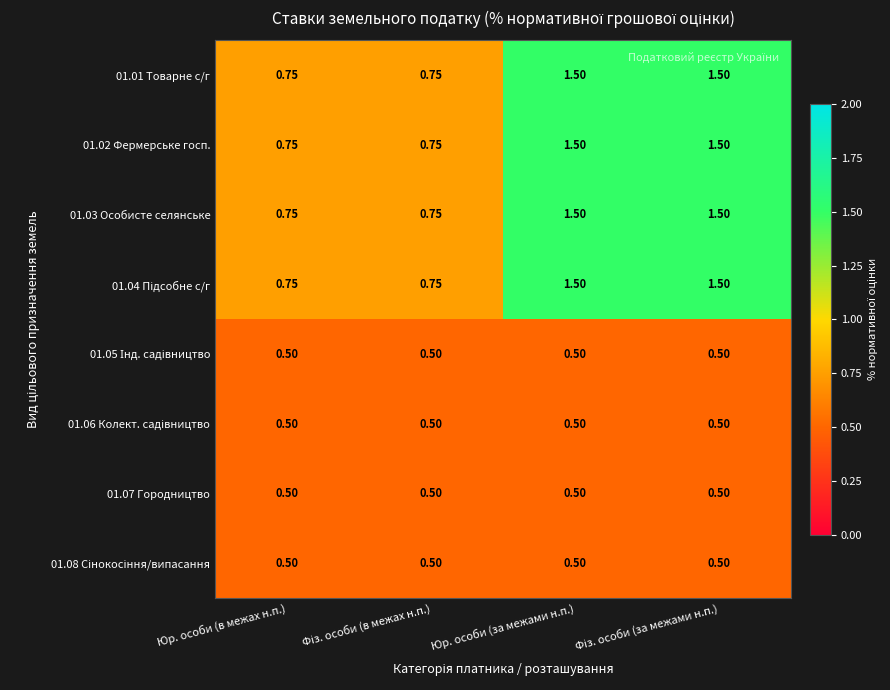

How many series are shown in this chart?

8